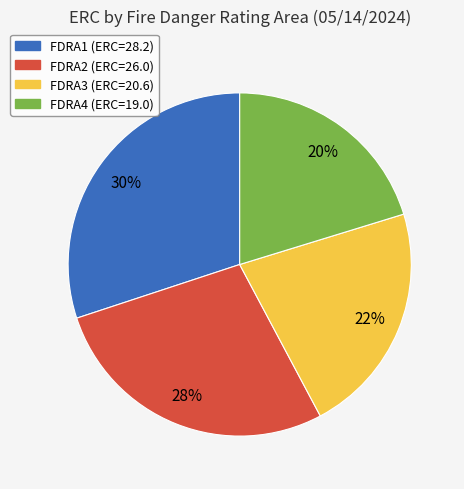

Does FDRA1 account for over 50% of the chart?

No